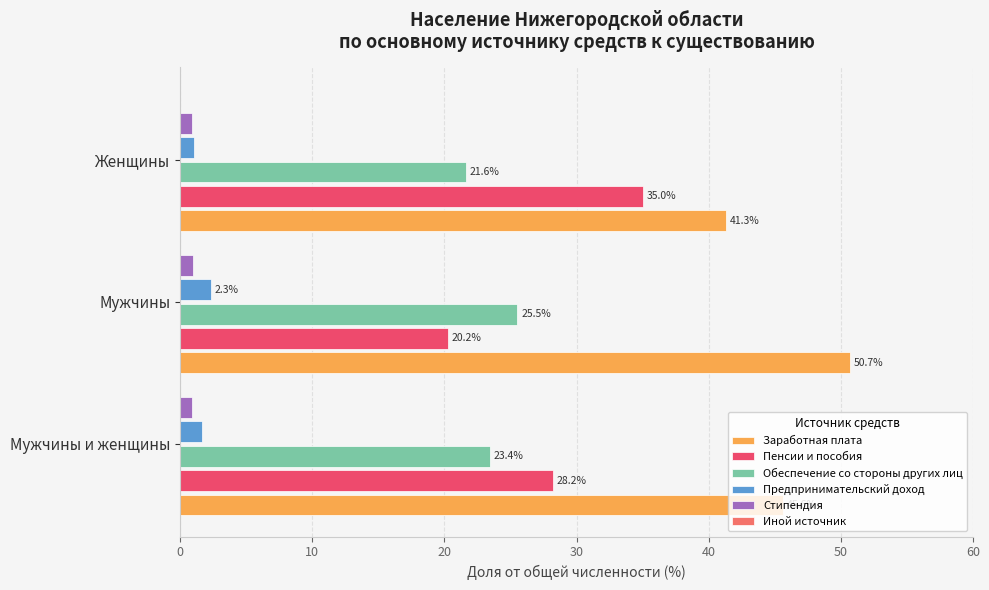

True or false: Заработная плата has a value of 45.6 at Мужчины и женщины.

True